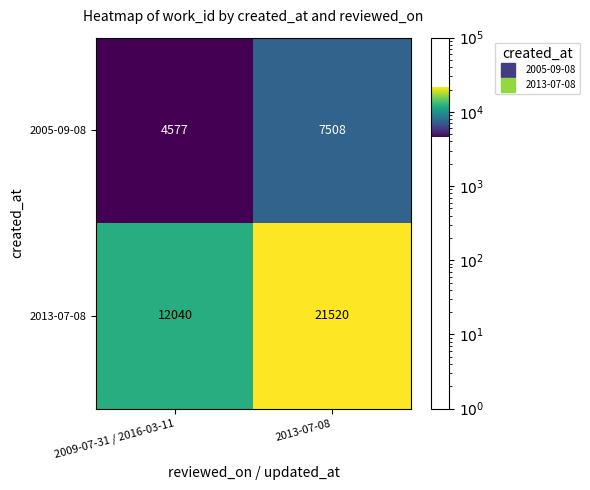

The value of 2005-09-08 at 2009-07-31 / 2016-03-11 is 4577. True or false?

True